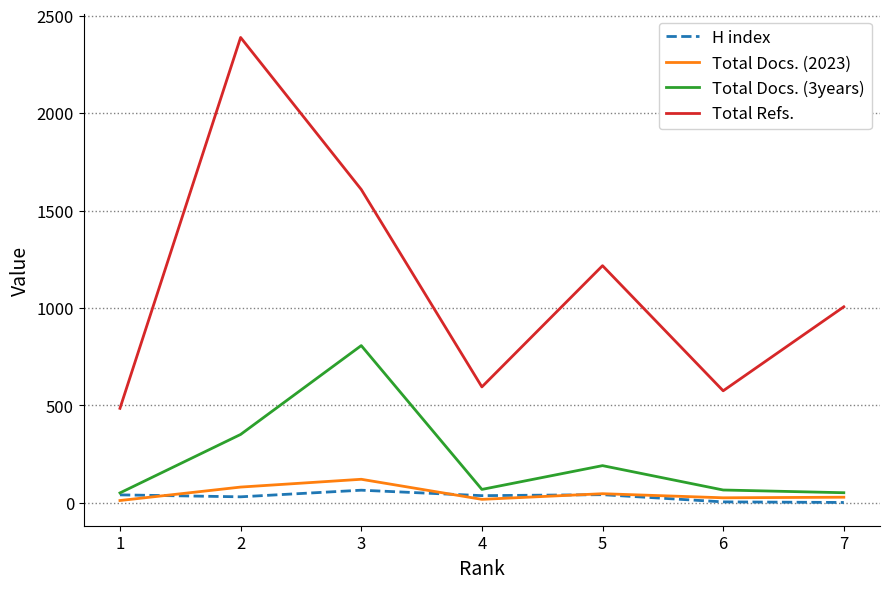

What is the difference between the second highest and minimum values in the H index series?

40